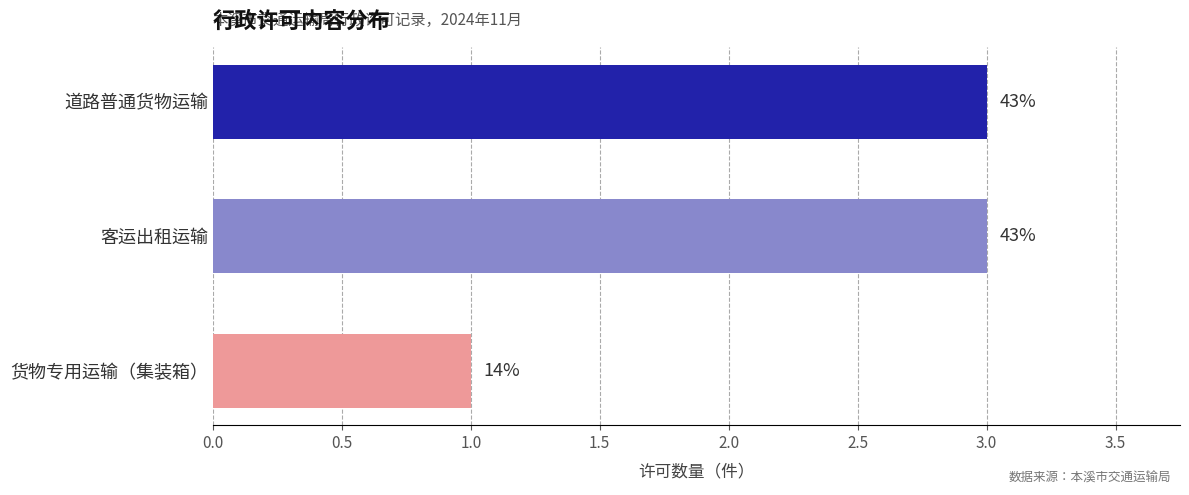

Does the chart contain any negative values?

No